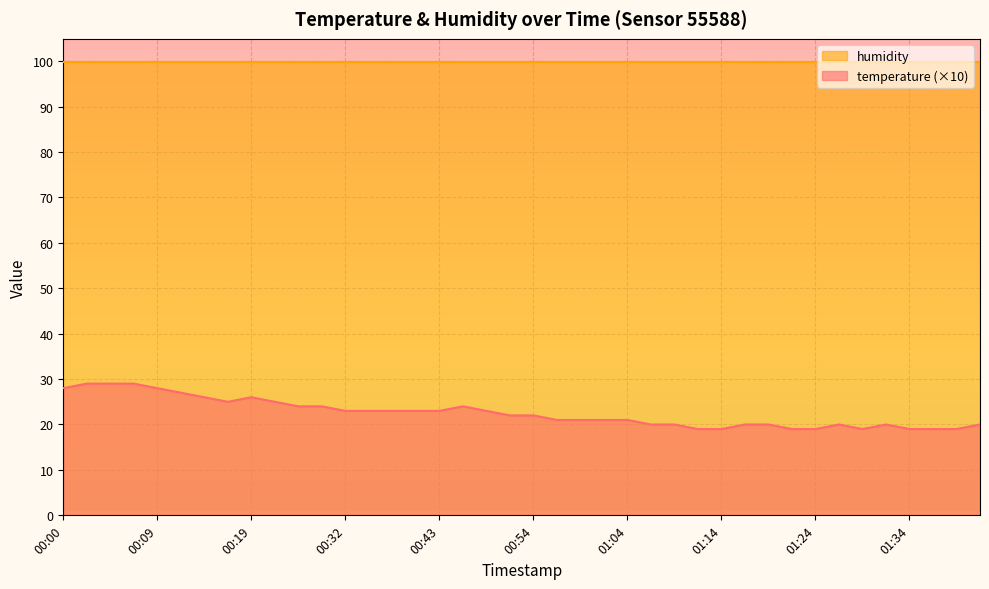

Where does the data first go above 22?

00:00